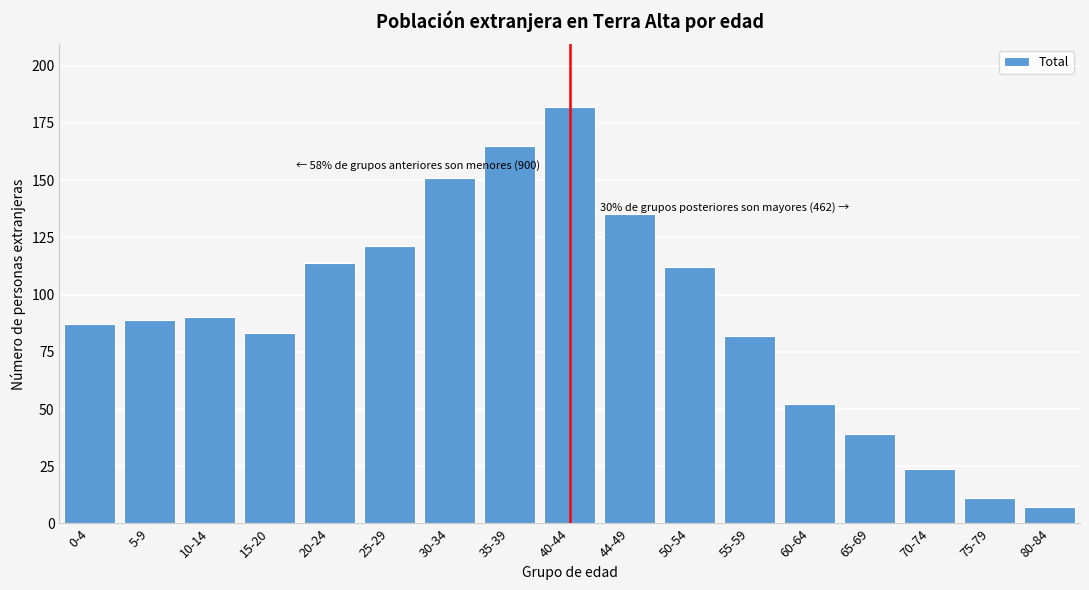

Reading left to right, list all the values displayed in this chart.

87	89	90	83	114	121	151	165	182	135	112	82	52	39	24	11	7